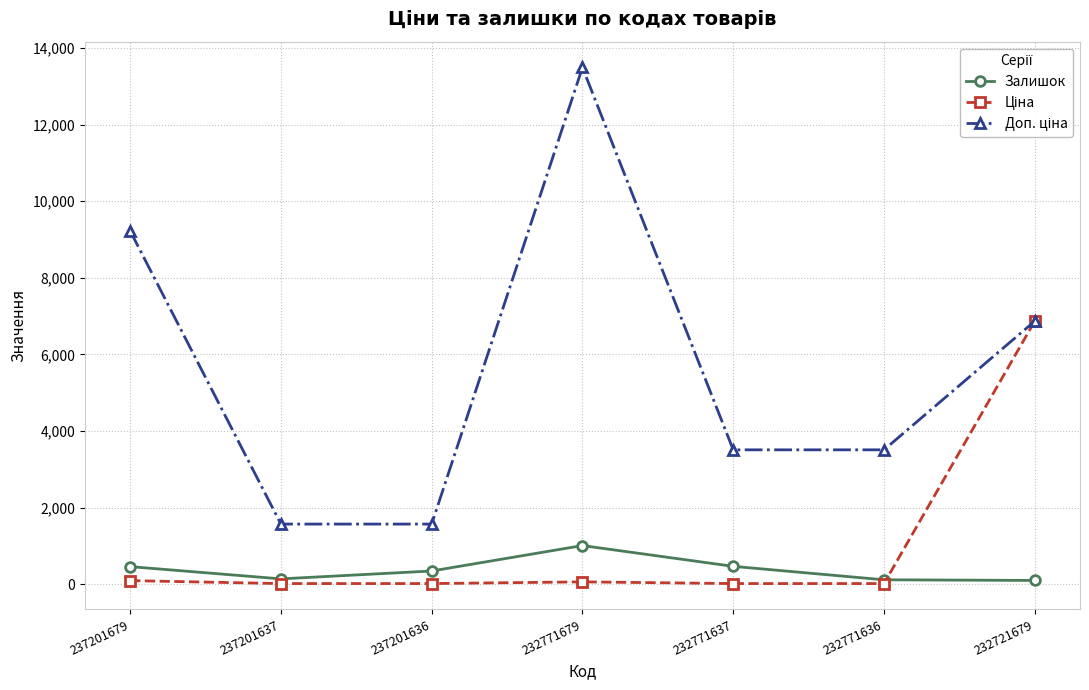

Which category has the highest value across all series?

232771679